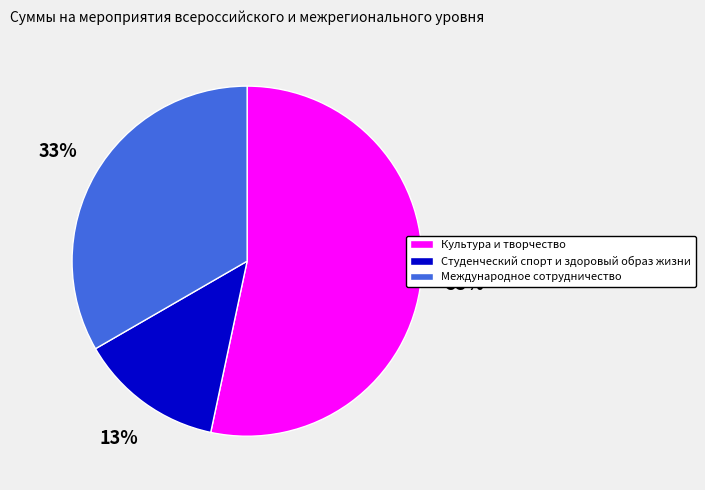

The Культура и творчество slice represents 63% of the pie. True or false?

False